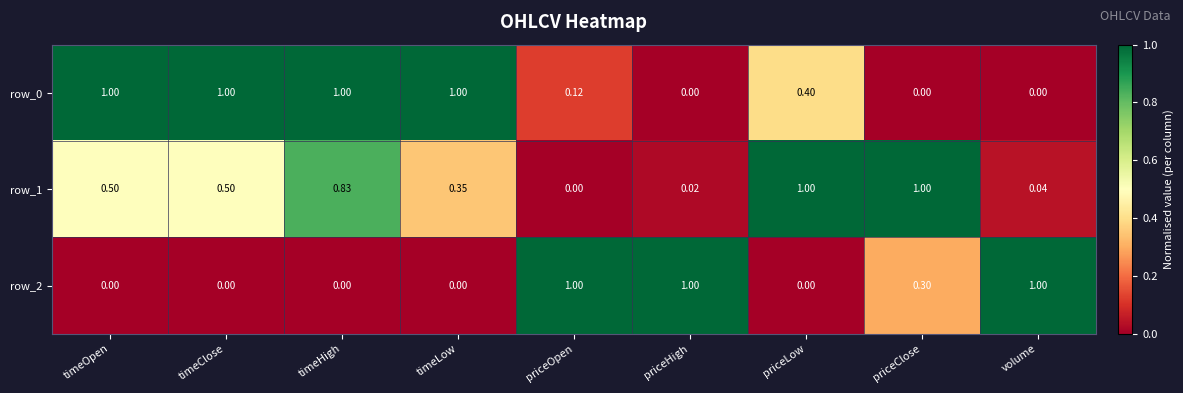

At which category is the sum across all series the highest?

timeHigh